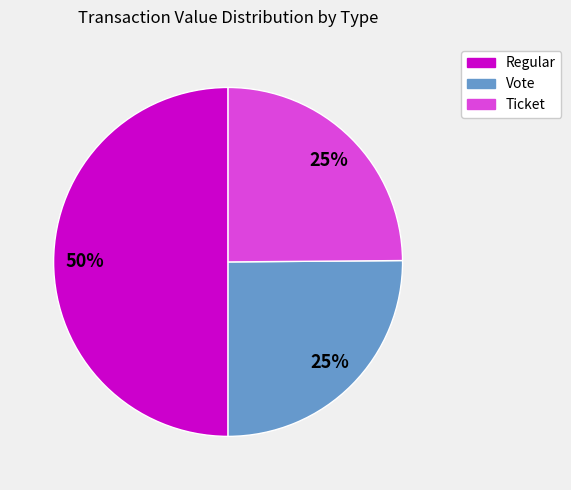

To the nearest percent, what is the average slice percentage?

33%